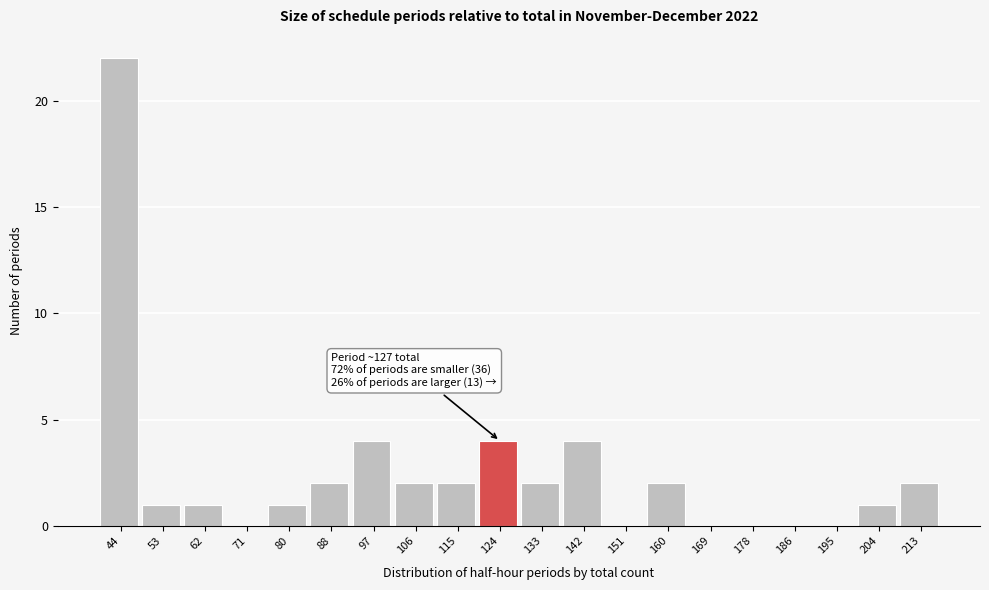

Reading left to right, what are all the values shown in this chart?

44=22	53=1	62=1	71=0	80=1	88=2	97=4	106=2	115=2	124=4	133=2	142=4	151=0	160=2	169=0	178=0	186=0	195=0	204=1	213=2